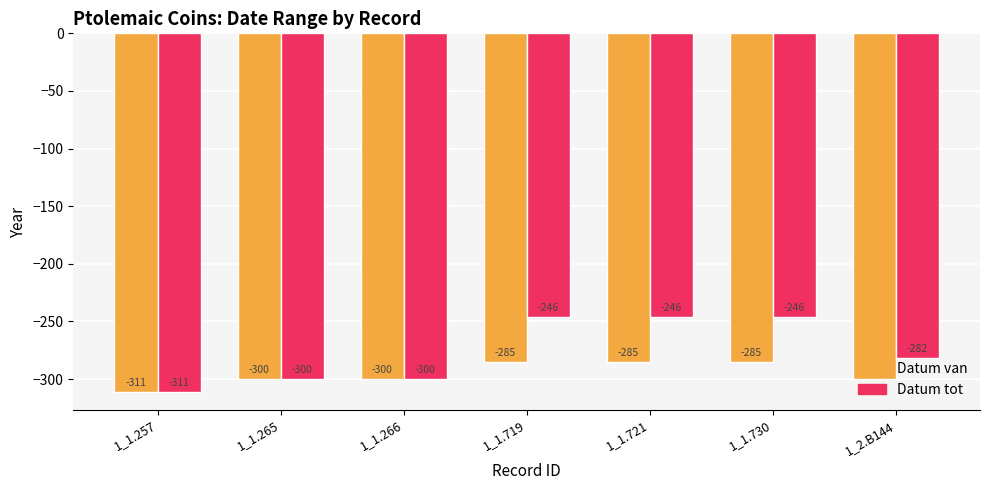

What is the total value across all series at 1_1.257?

-622